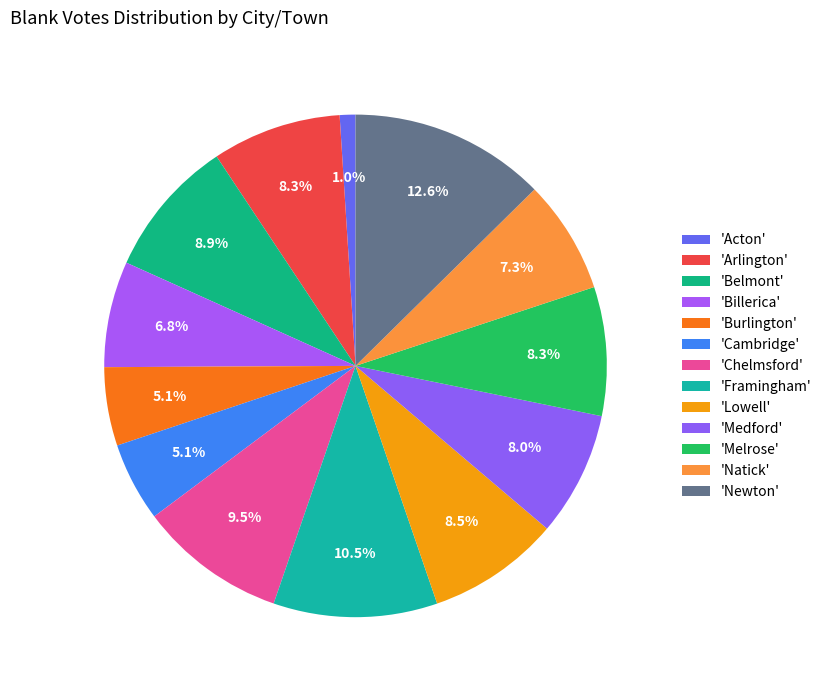

Count the number of slices in the pie.

13